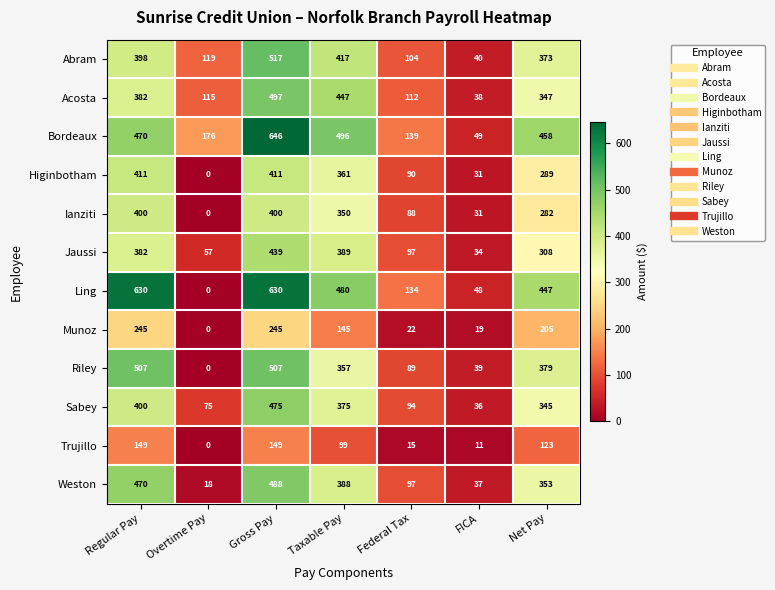

At which category is the sum across all series the highest?

Gross Pay